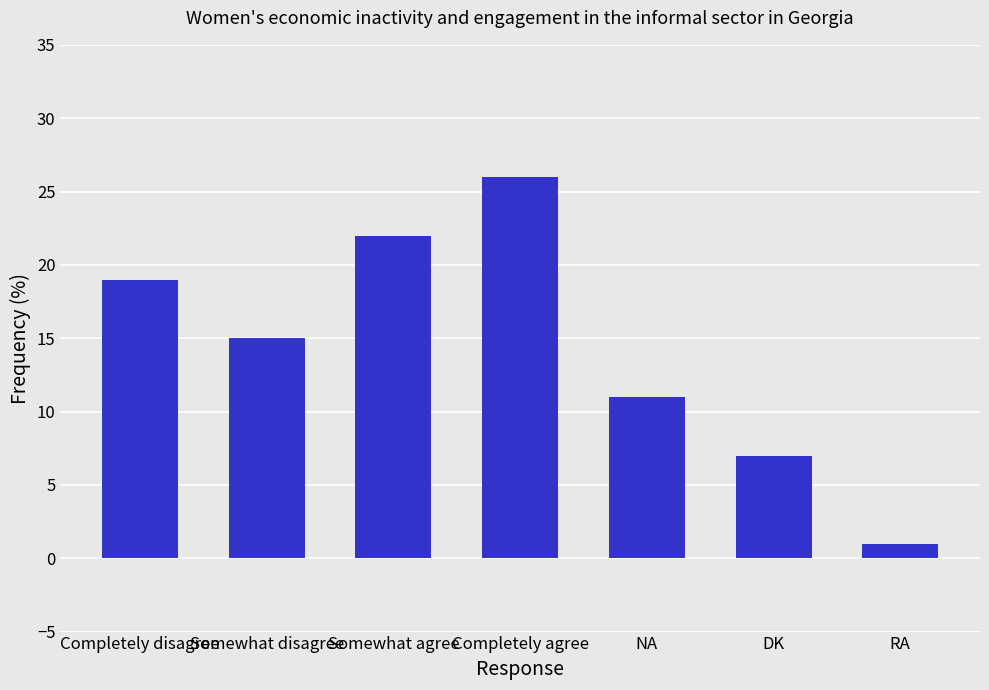

What is the sum of all values?

101